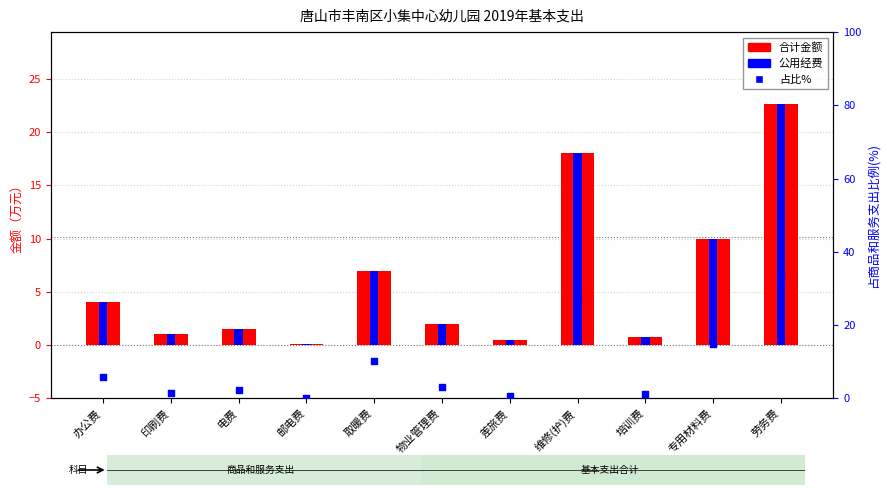

At which category is the sum across all series the highest?

劳务费